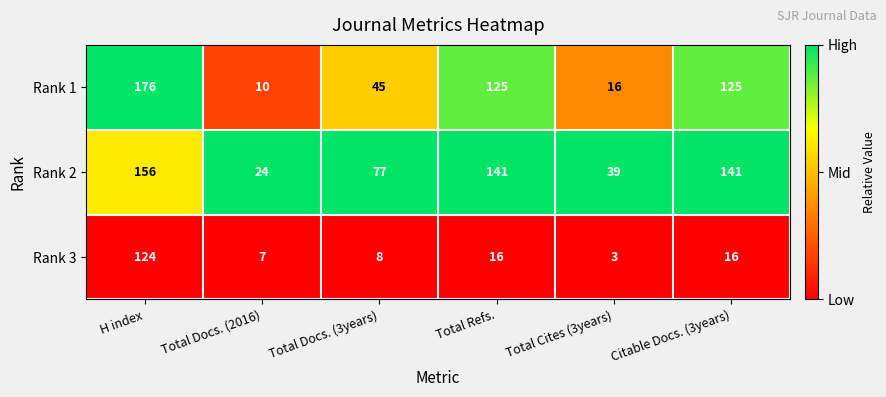

List the series in order of their overall mean, highest first.

Rank 2, Rank 1, Rank 3